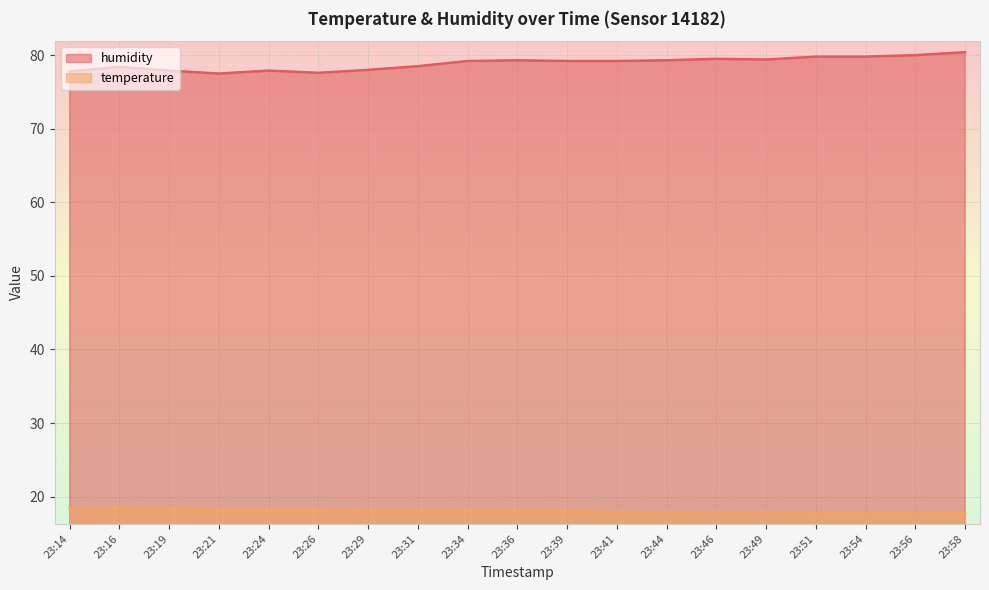

How many data points in temperature are above 18?

6